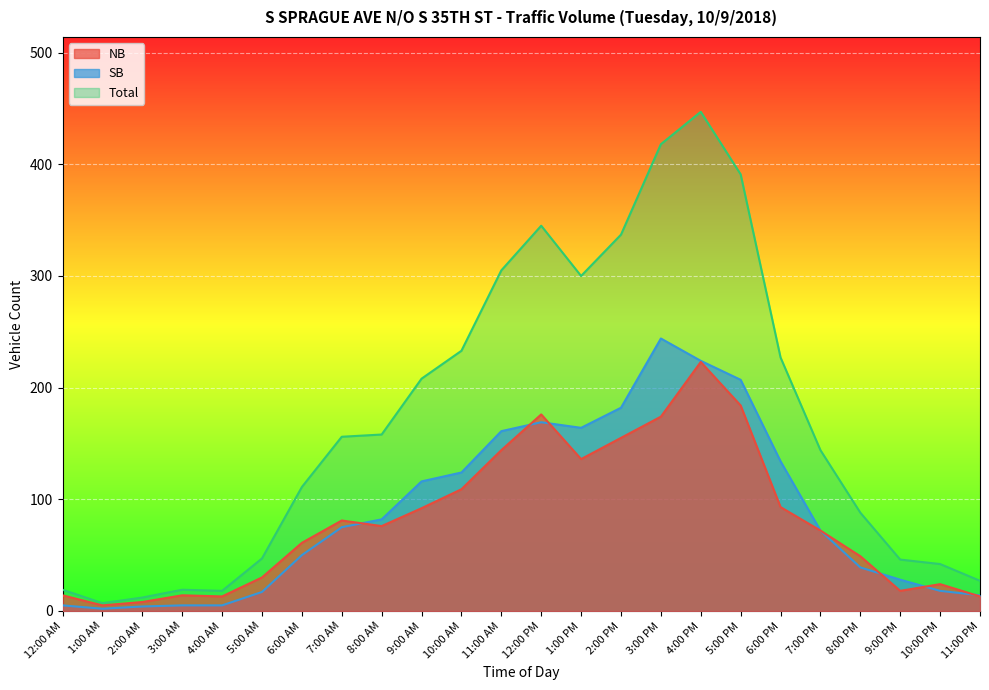

At which label does NB reach its peak?

4:00 PM